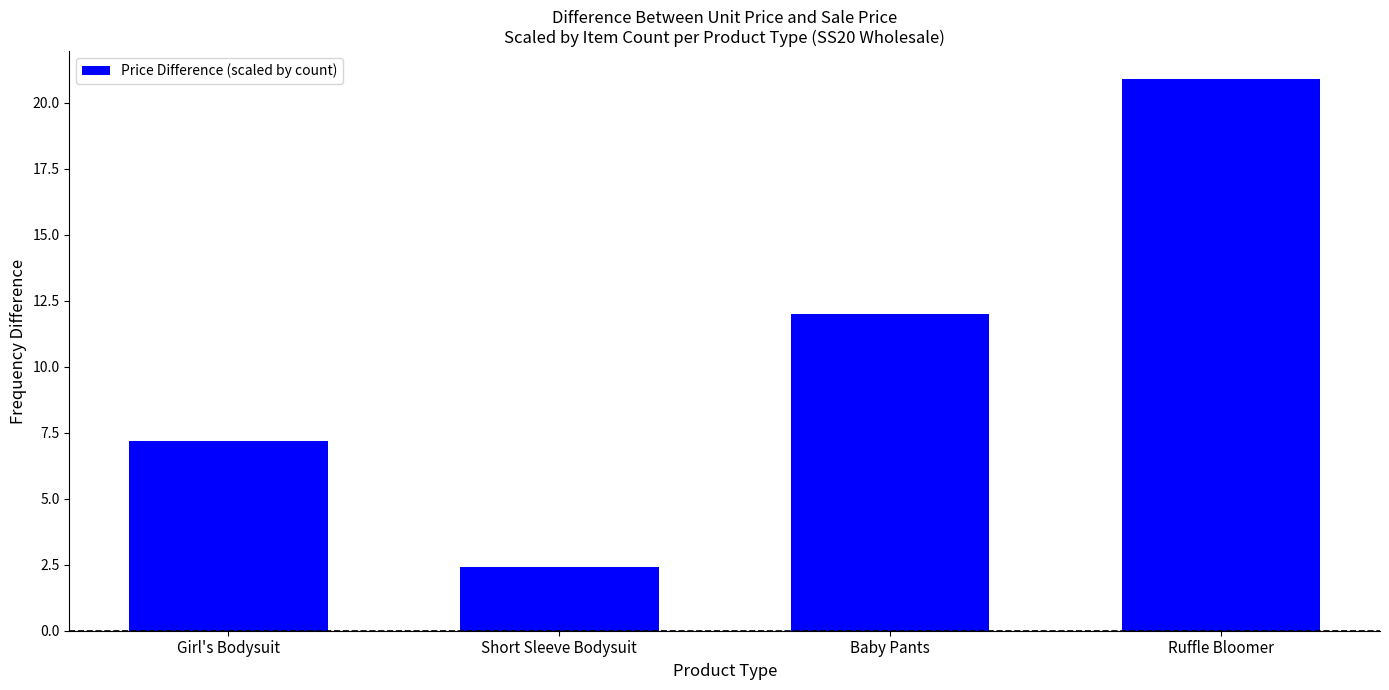

What is the difference between the maximum and minimum values?

18.5